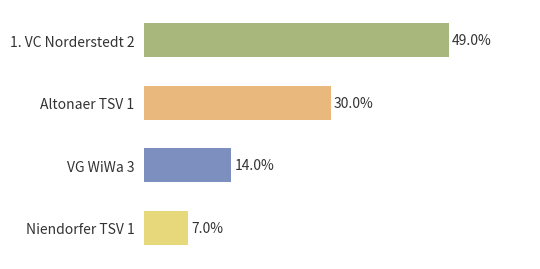

Which has a higher value, VG WiWa 3 or Niendorfer TSV 1?

VG WiWa 3